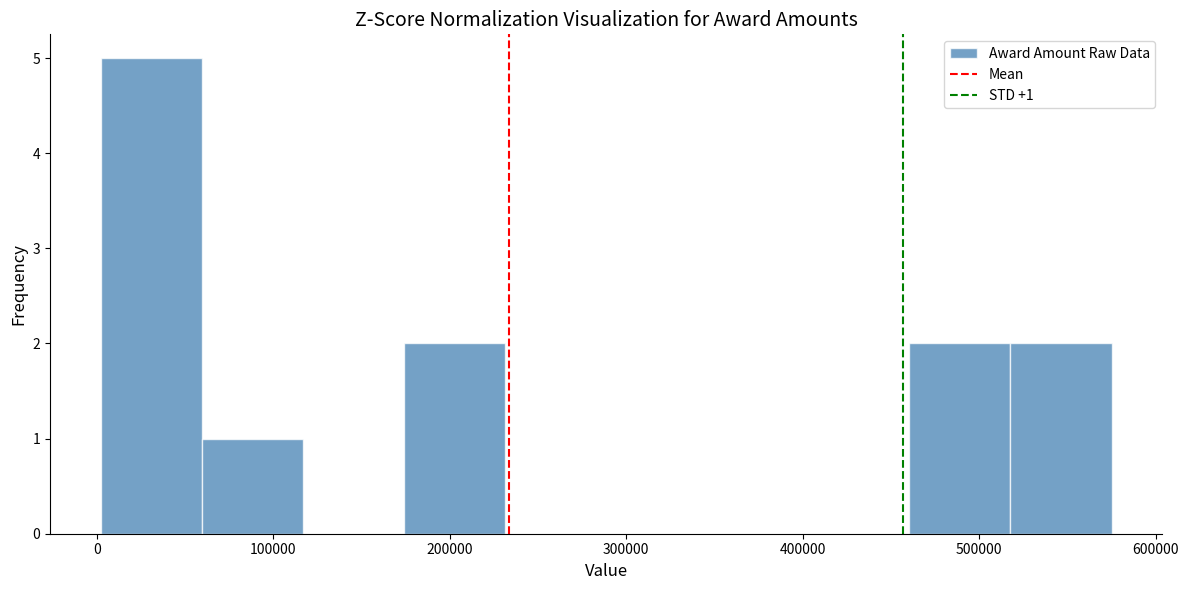

Over which range of the x-axis is the bar tallest?

0 to 60000